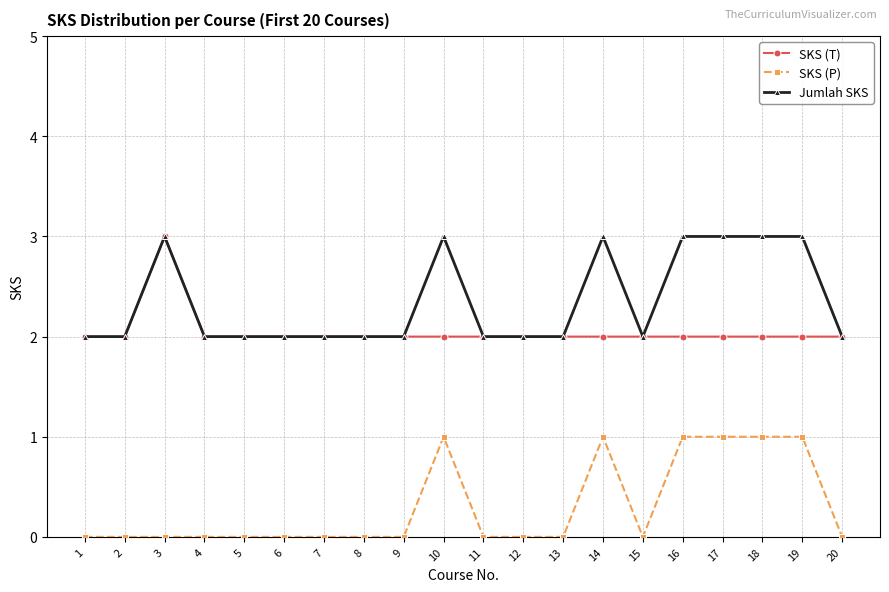

At which category does Jumlah SKS reach its first local peak?

3